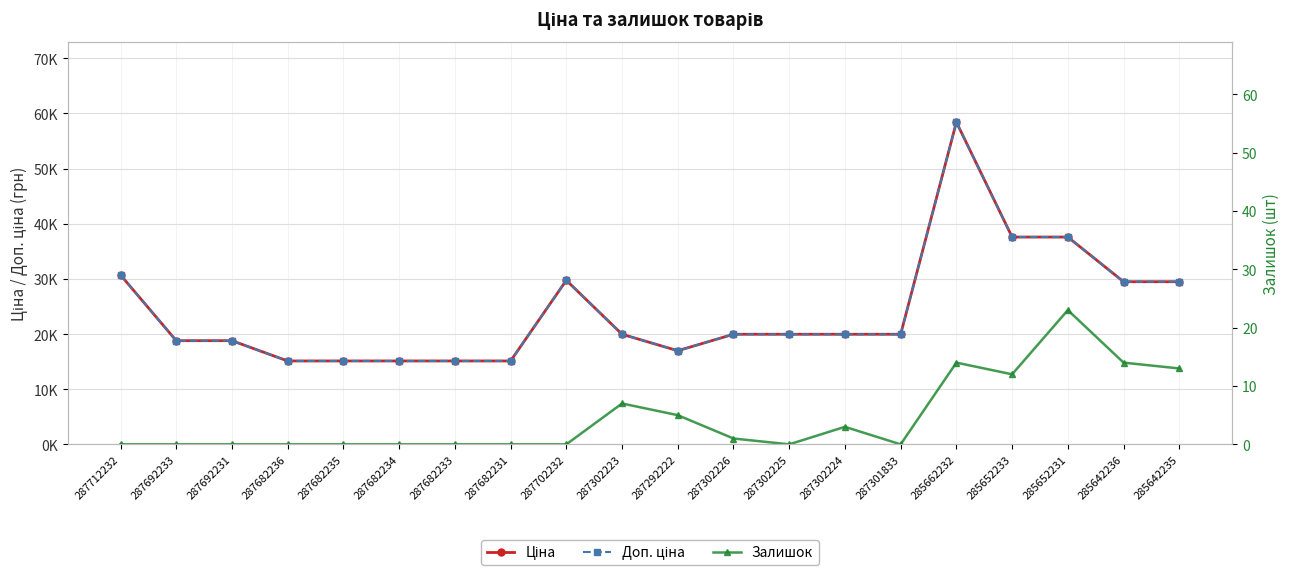

At how many categories does at least one series exceed 2048?

20